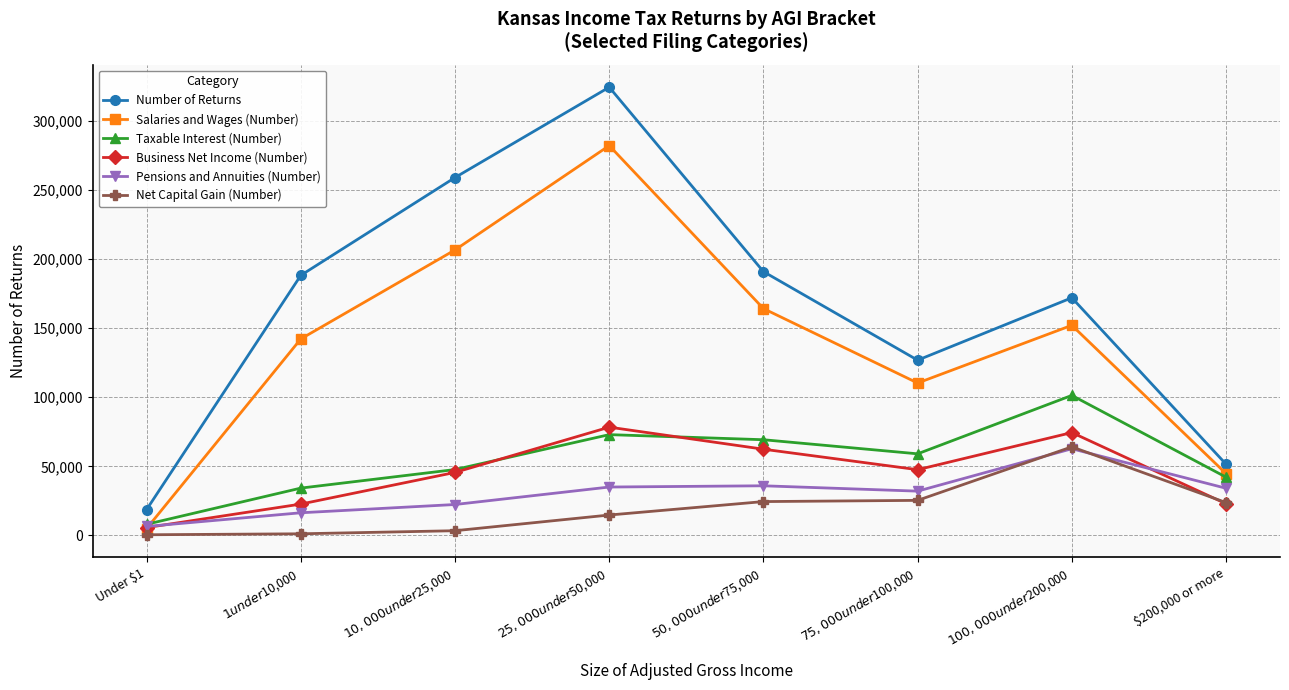

The value of Number of Returns at $50,000 under $75,000 is 313171. True or false?

False